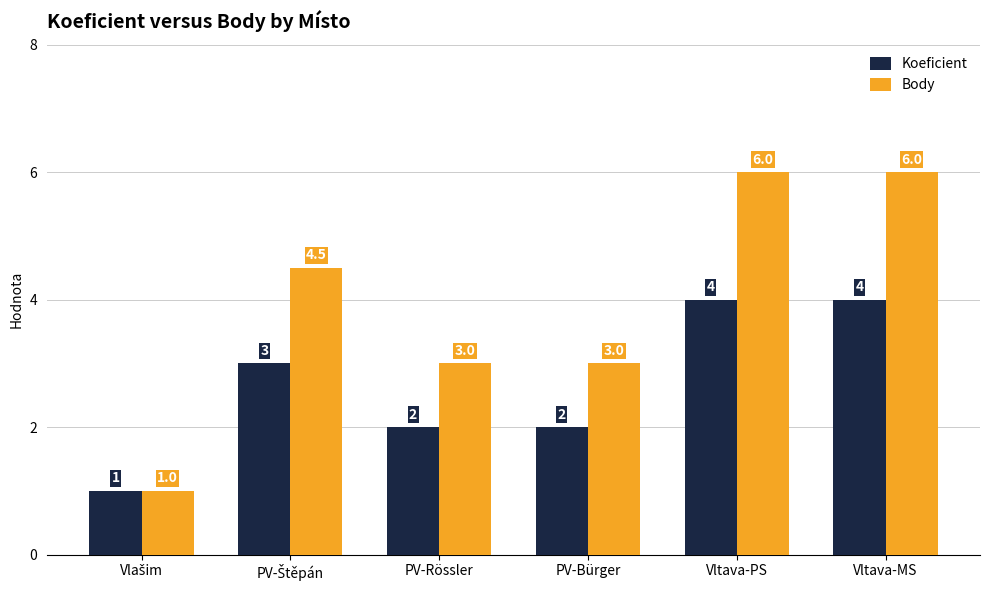

List the series in order of their peak value, highest first.

Body, Koeficient